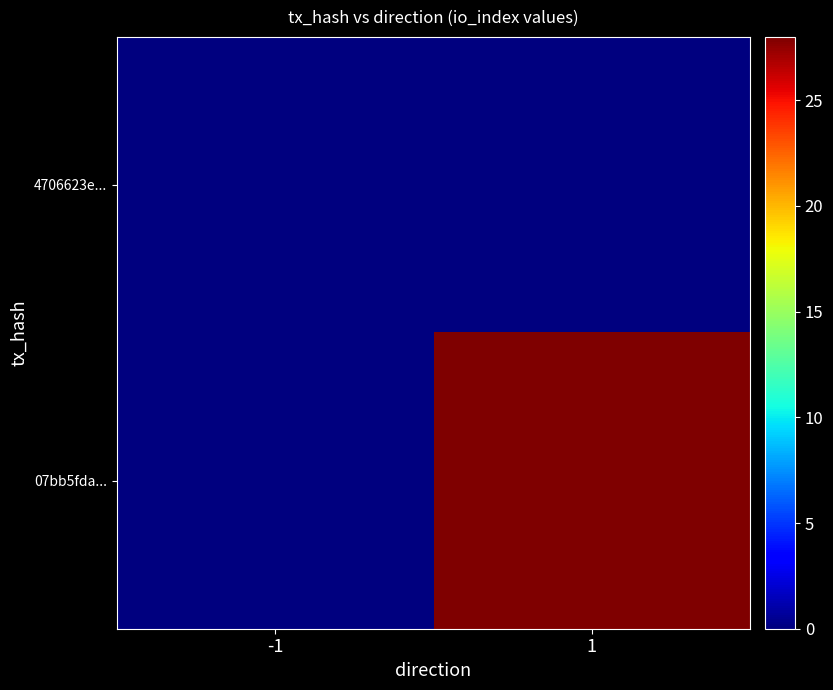

At how many categories does at least one series exceed 5?

1